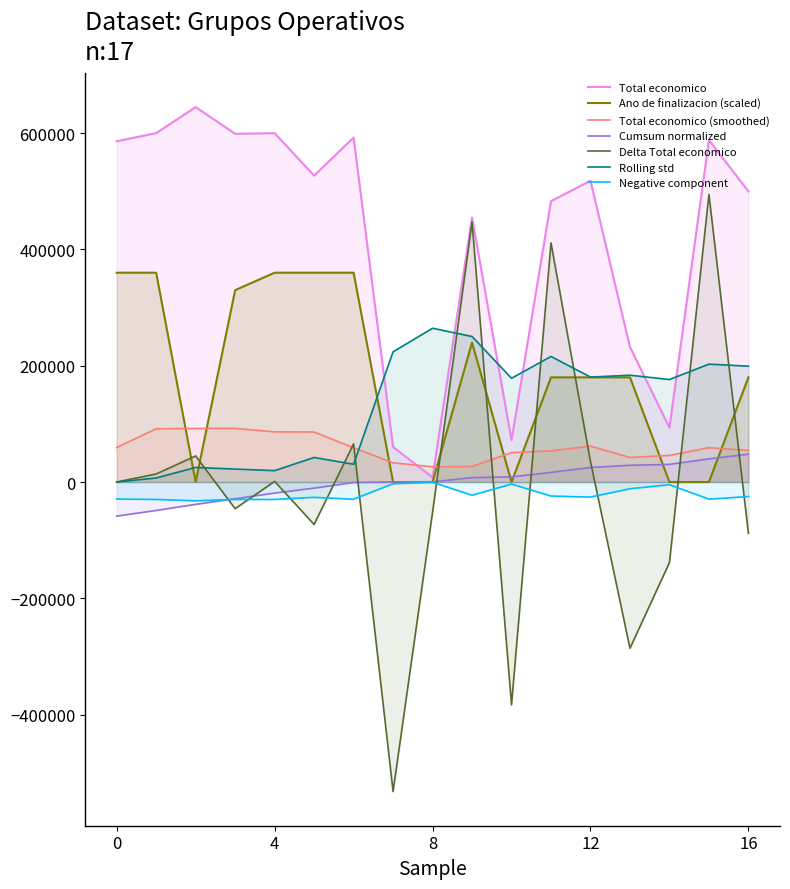

True or false: the data shows 350406 at 2024.

False